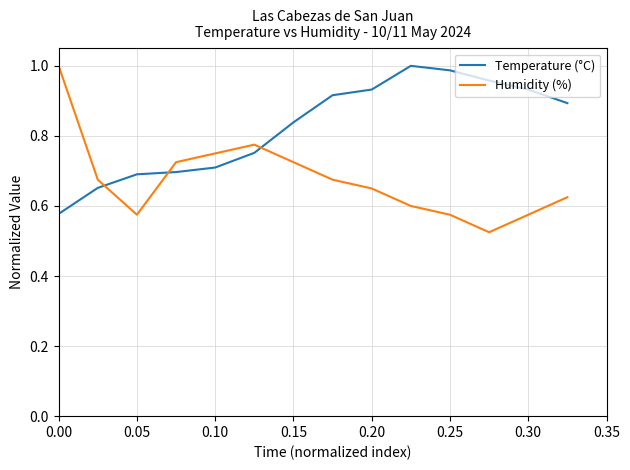

True or false: Humidity (%) and Temperature (°C) intersect in this chart.

True